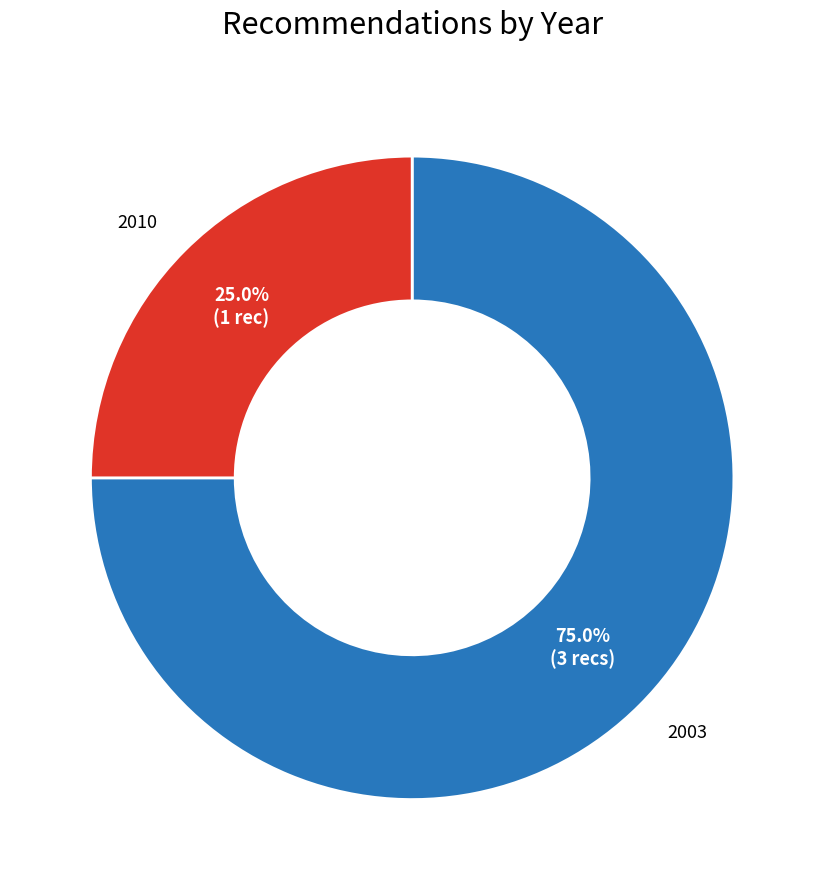

Is there a majority slice in this chart?

Yes